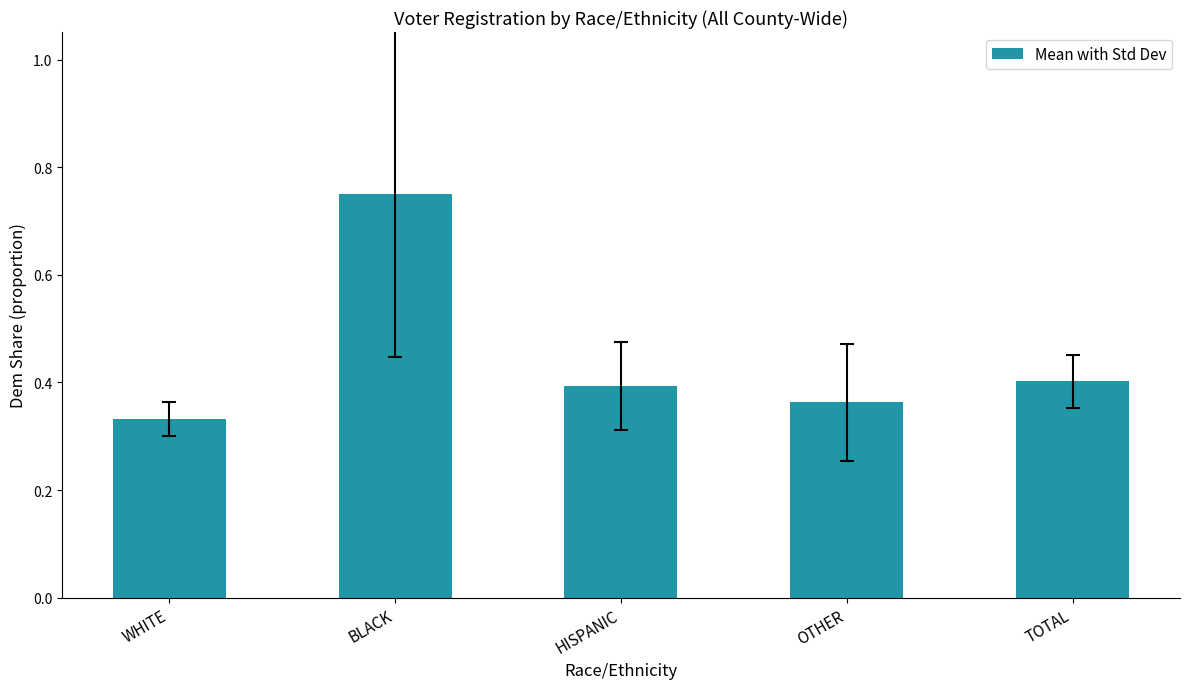

How many bars are there in total?

5